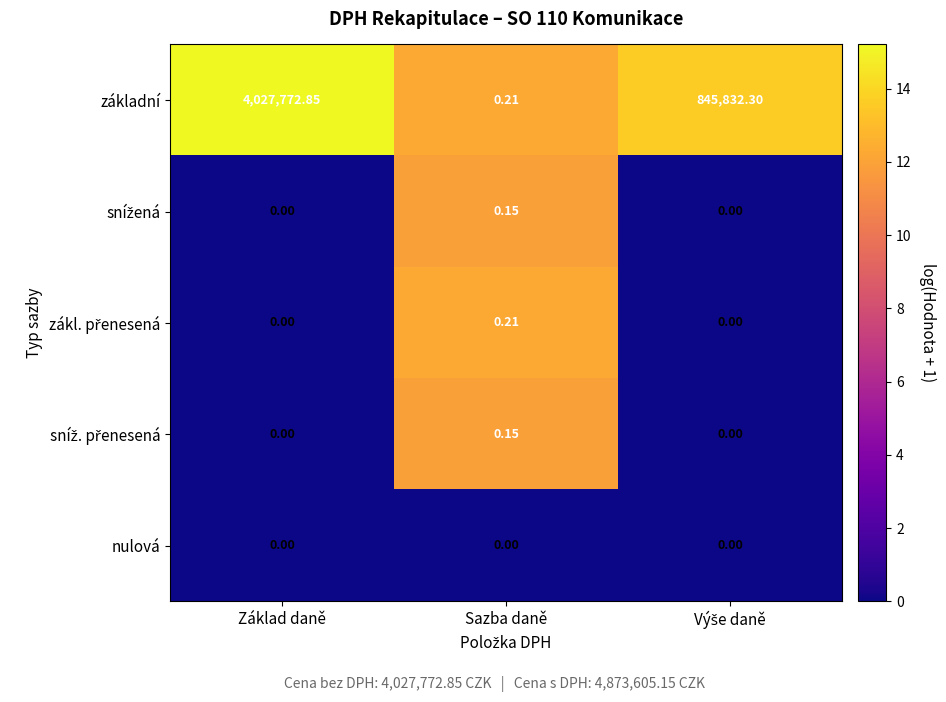

How many data points does each series have?

3